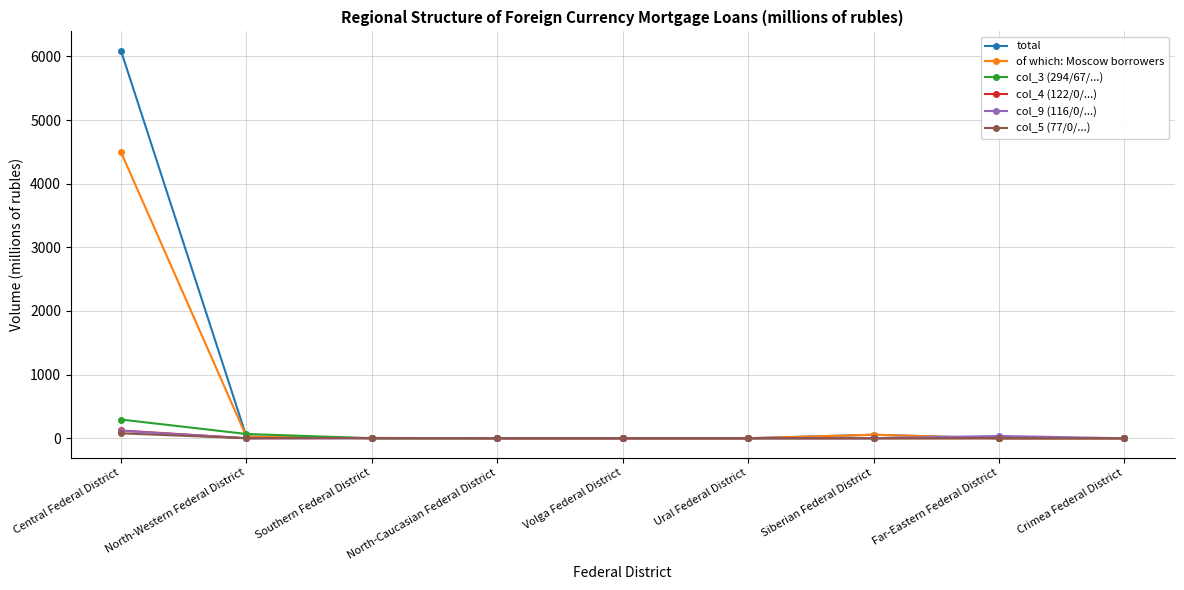

Is it true that col_5 (77/0/...) equals 0 at Far-Eastern Federal District?

True